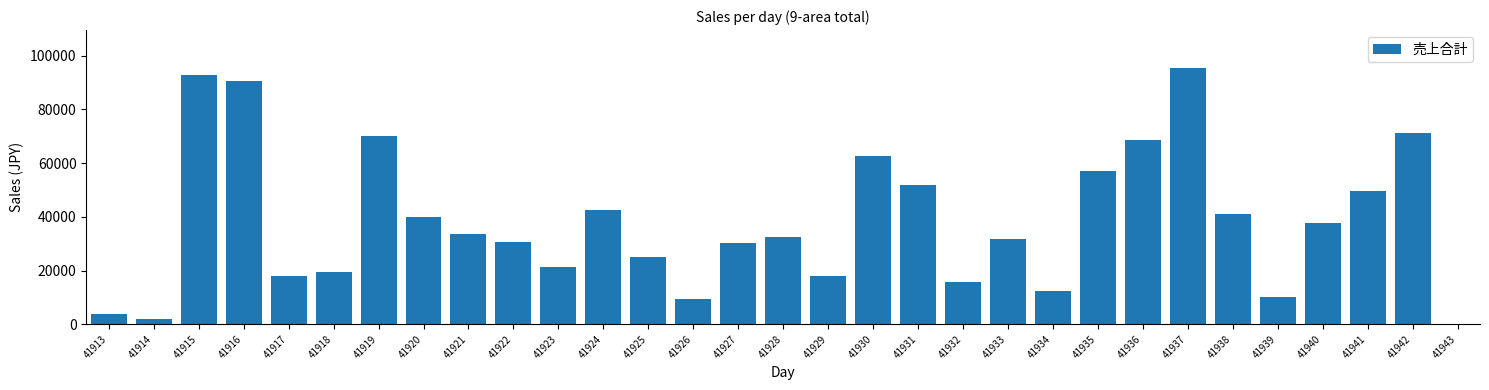

What is the maximum value shown in the chart?

95244